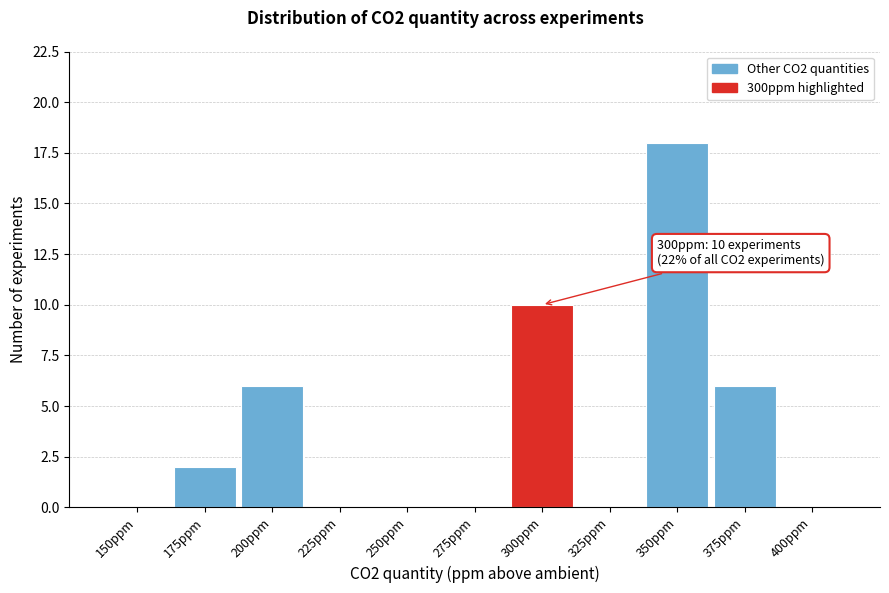

Reading right to left, what are all the values shown in this chart?

400ppm=0	375ppm=6	350ppm=18	325ppm=0	300ppm=10	275ppm=0	250ppm=0	225ppm=0	200ppm=6	175ppm=2	150ppm=0